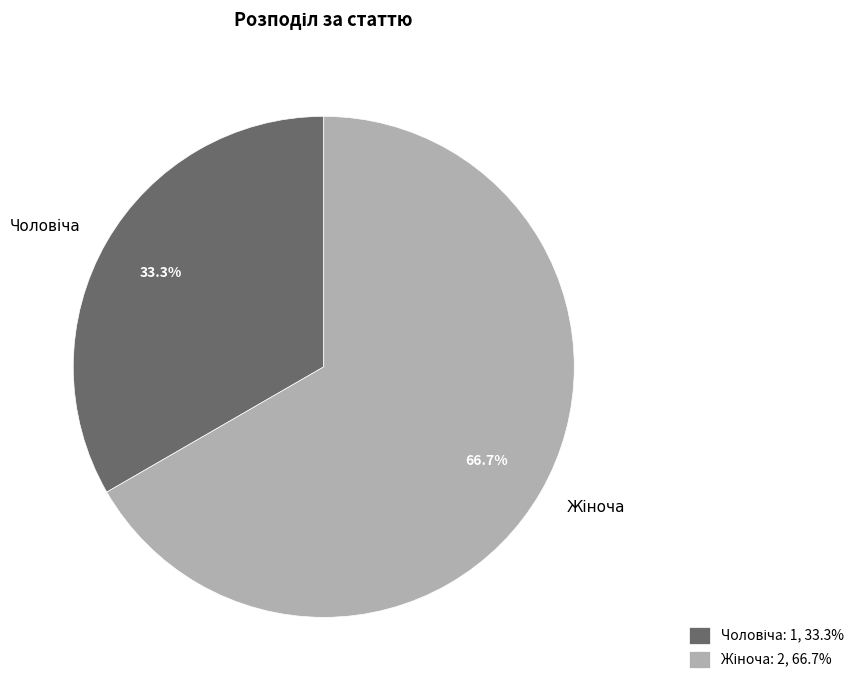

To the nearest percent, what is the average slice percentage?

50%